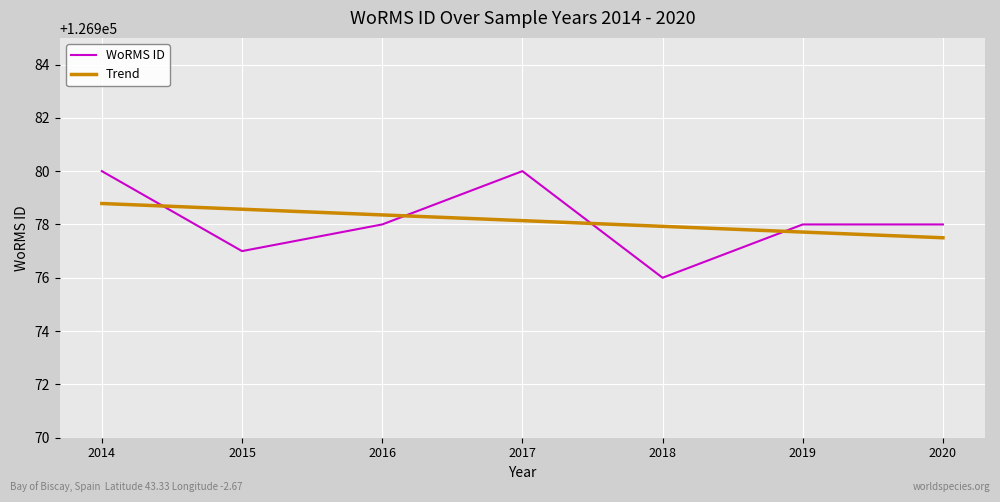

What is the sum of the Trend values at 2018 and 2019?

253955.6